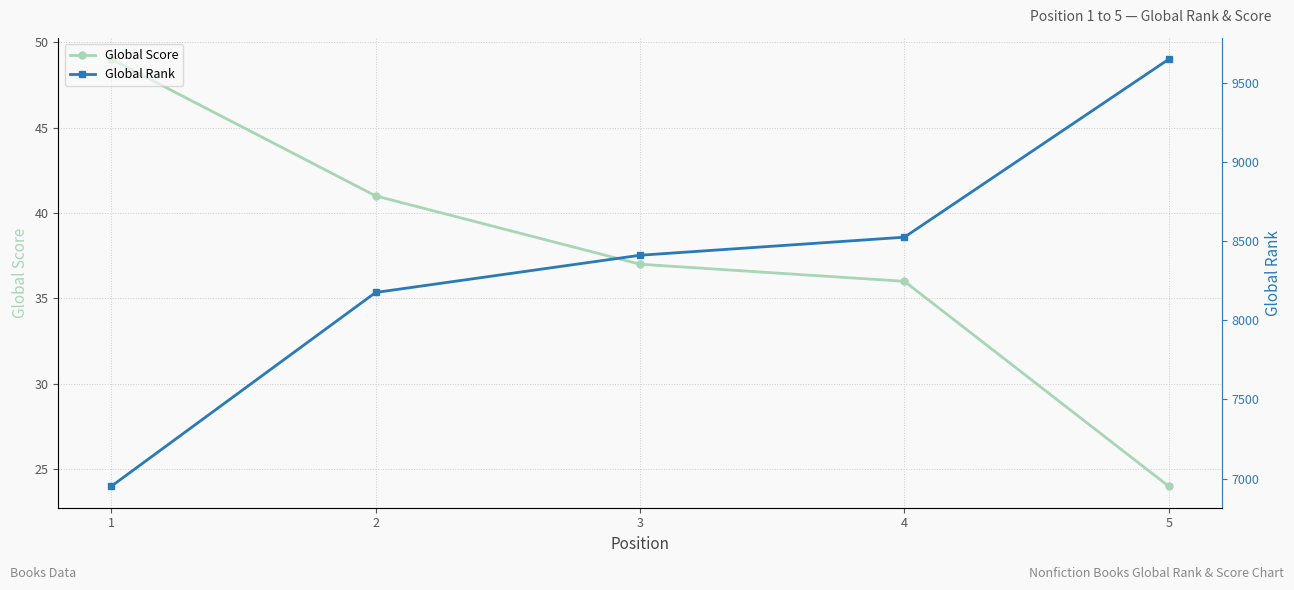

True or false: Global Rank has more than 2 points higher than both neighbors.

False